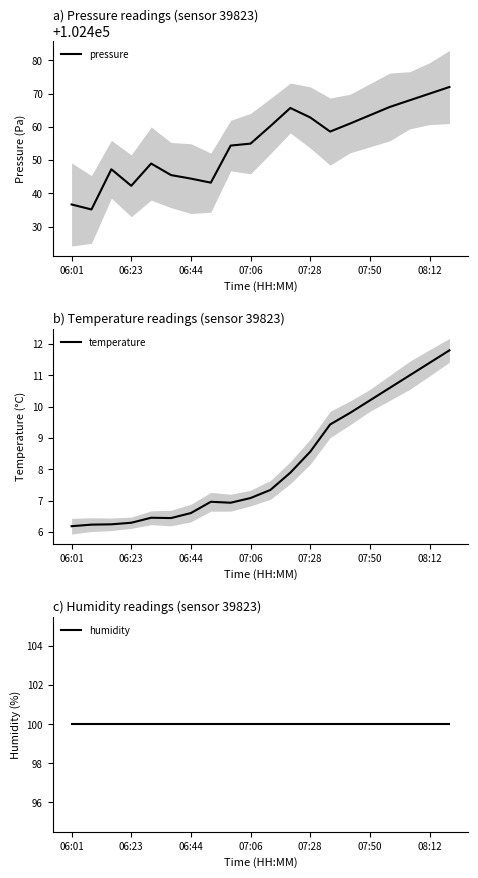

Which category has the lowest value in the humidity series?

06:01